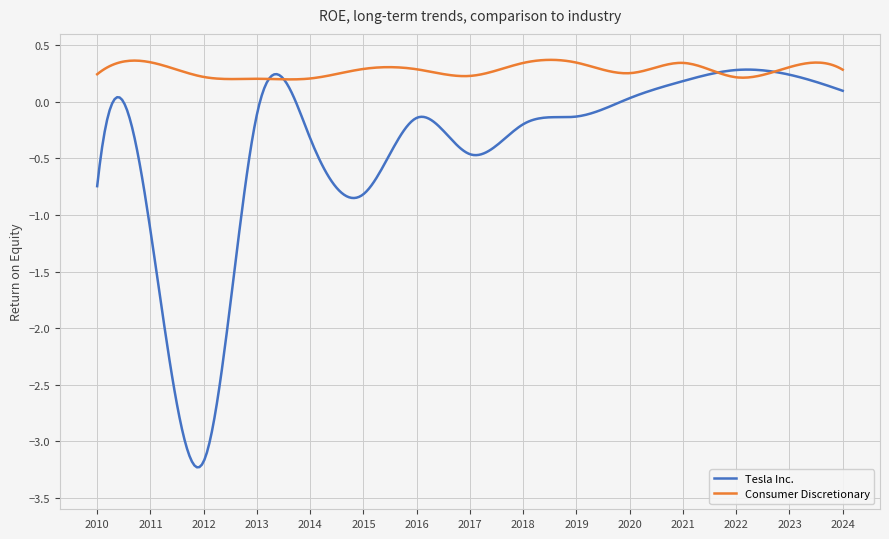

What is the lowest value of the Tesla Inc. series?

-3.2